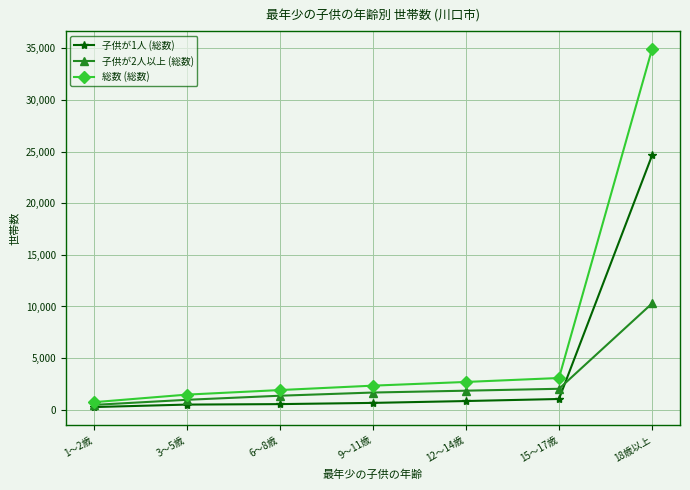

What is the label of the 6th point from the left?

15～17歳